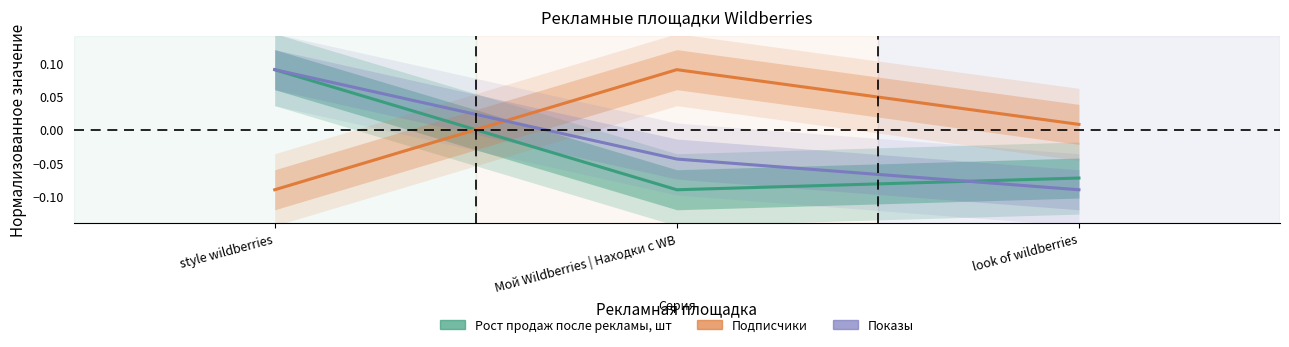

List the series in order of their overall mean, highest first.

Подписчики, Показы, Рост продаж после рекламы, шт